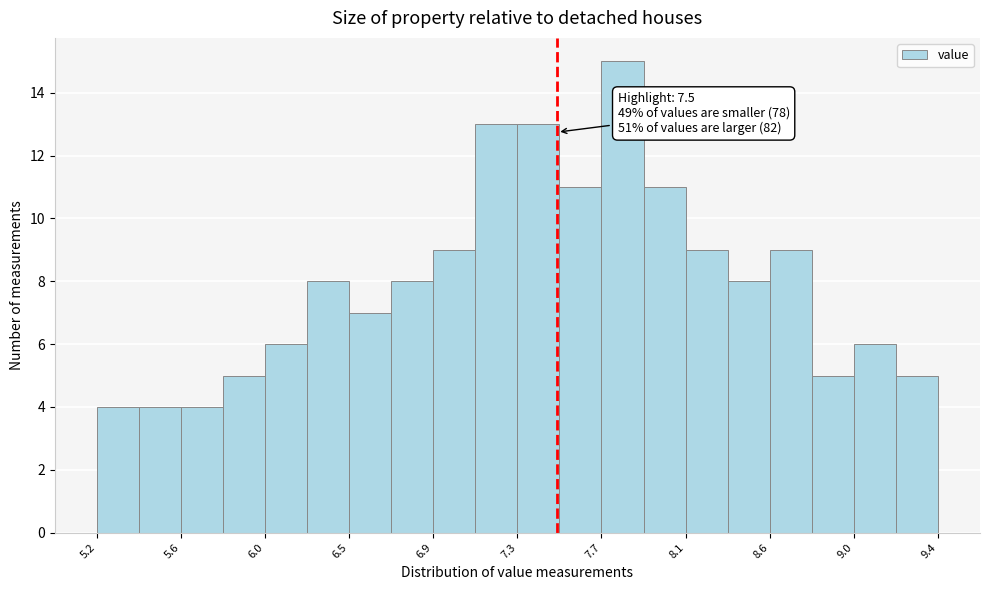

Over which range of the x-axis is the bar tallest?

7.72 to 7.93